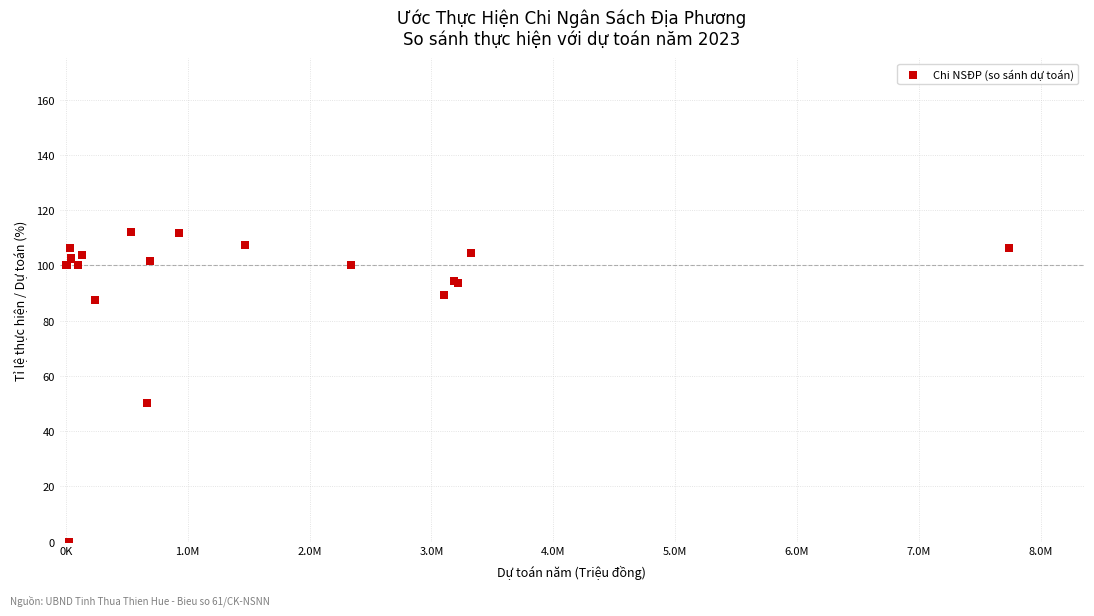

What Y value in the scatter plot is closest to 55?

50.0